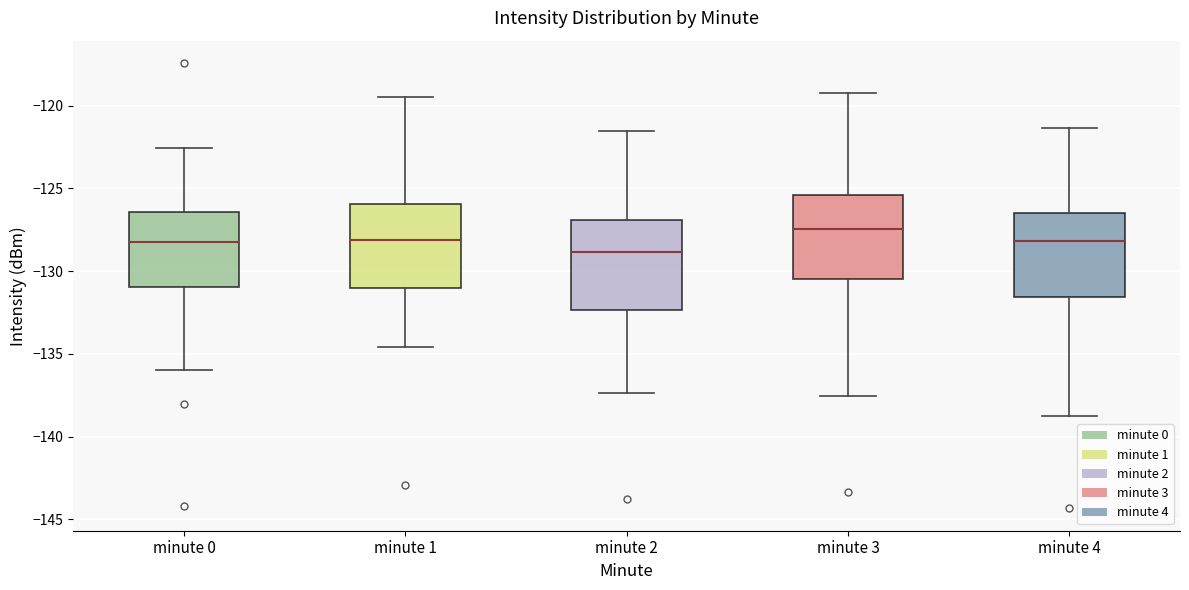

Reading left to right, read every box against the y-axis: the position of its median line, the range the box covers, and the ends of its whiskers. The values are not printed on the chart, so give them approximately, as read against the axis.

minute 0: median -128.5, box -131.0 to -126.5, whiskers -136.0 to -122.5
minute 1: median -128.0, box -131.0 to -126.0, whiskers -134.5 to -119.5
minute 2: median -129.0, box -132.5 to -127.0, whiskers -137.5 to -121.5
minute 3: median -127.5, box -130.5 to -125.5, whiskers -137.5 to -119.0
minute 4: median -128.0, box -131.5 to -126.5, whiskers -139.0 to -121.5